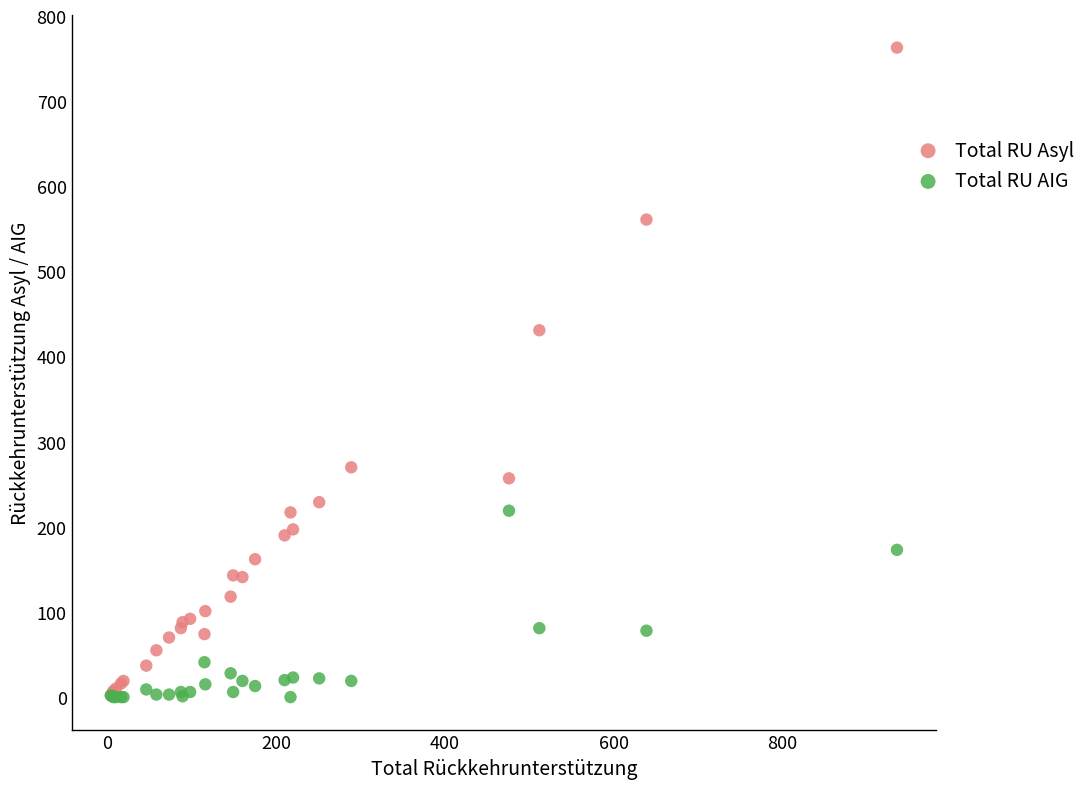

Across all series, what Y value is closest to 381?

431